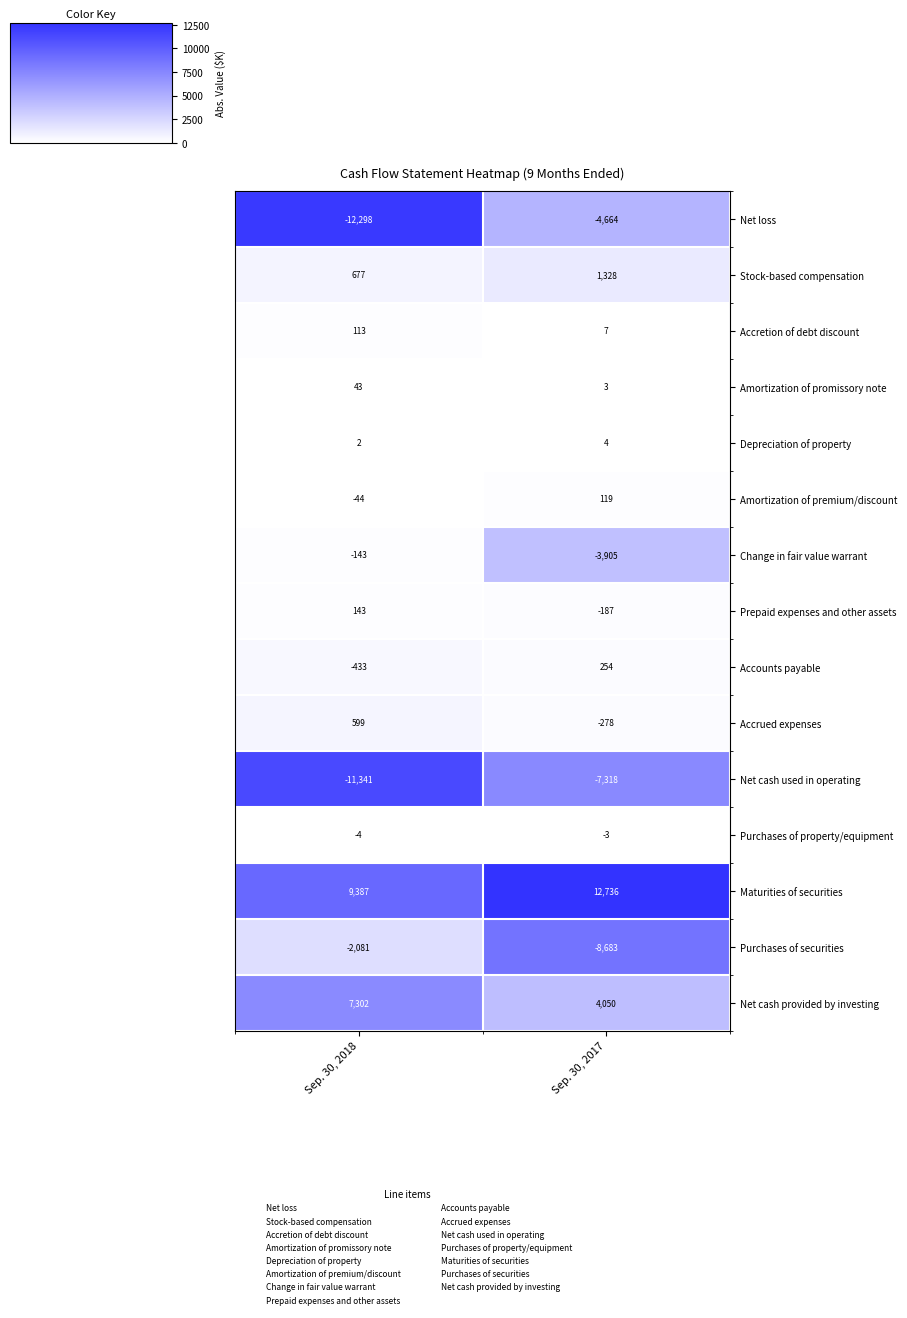

At which category is the sum across all series the highest?

Sep. 30, 2017